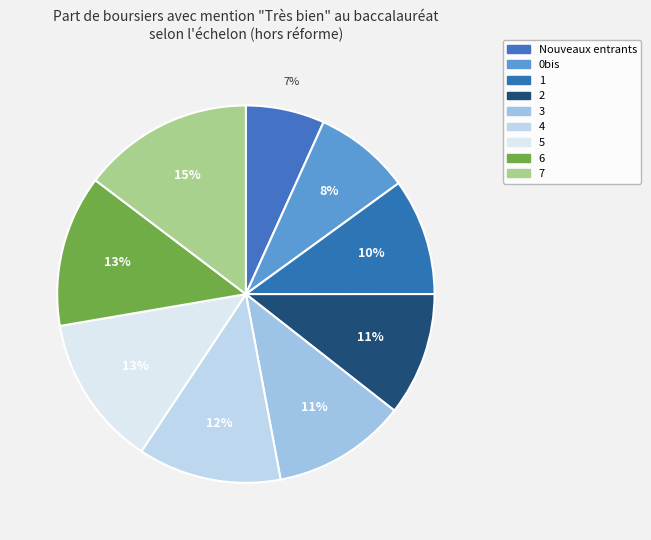

Which has a higher value, Nouveaux entrants or 0bis?

0bis